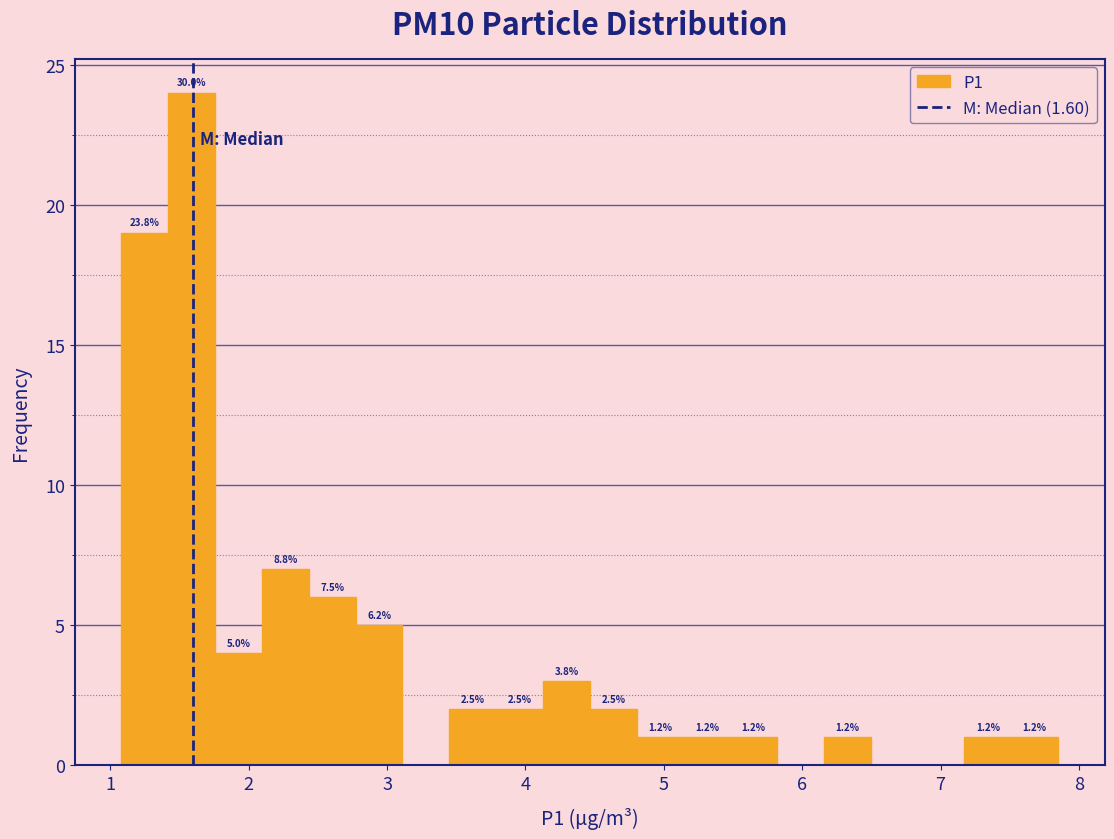

Around what value on the x-axis is the tallest bar? Give the approximate position of its centre, as read against the axis.

1.6